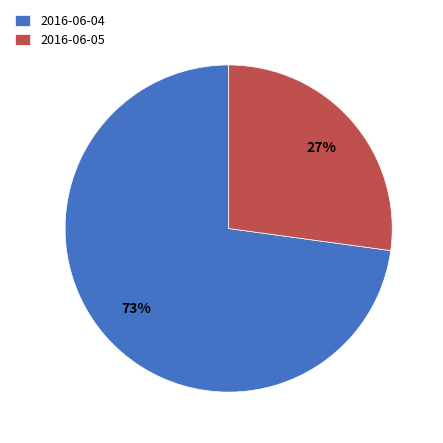

How many slices are in this pie chart?

2